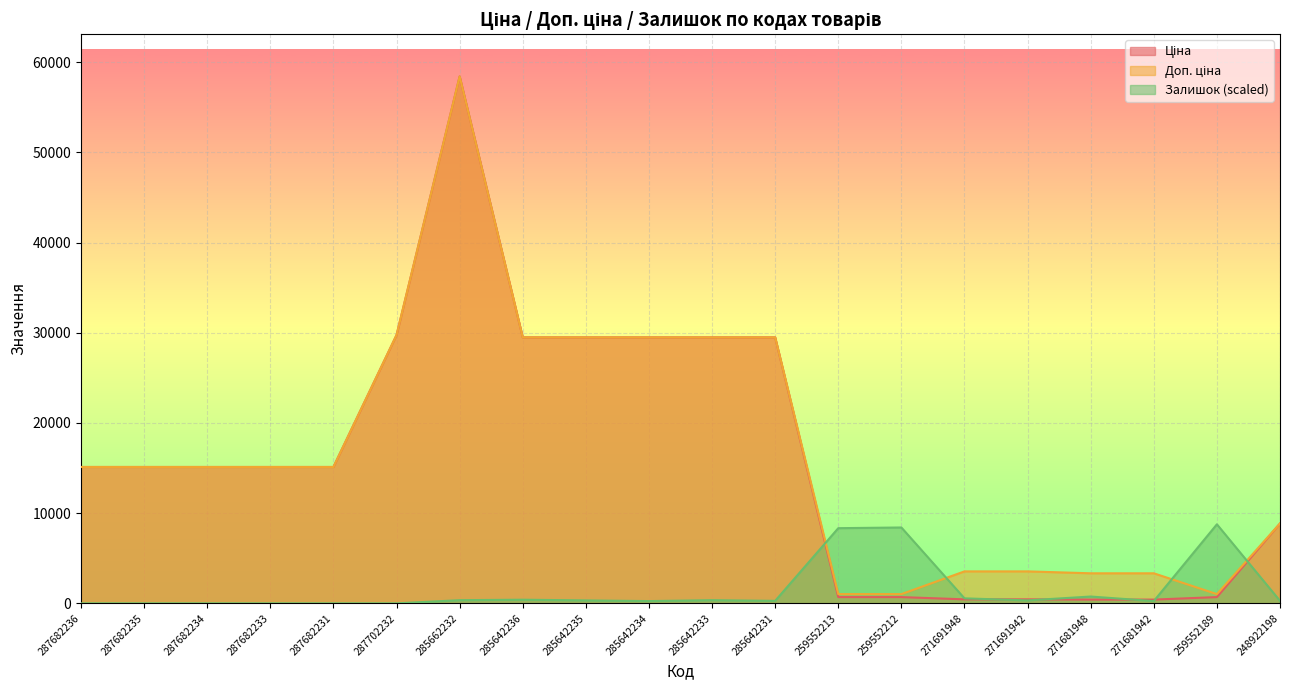

Reading right to left, extract all data points from this chart.

Ціна: 8856.7	693.7	416.6	416.6	443.1	443.1	693.7	693.7	29491.5	29491.5	29491.5	29491.5	29491.5	58426.5	29747.2	15120.0	15120.0	15120.0	15120.0	15120.0
Доп. ціна: 8856.7	1024.6	3332.5	3332.5	3545.0	3545.0	1024.6	1024.6	29491.5	29491.5	29491.5	29491.5	29491.5	58426.5	29747.2	15120.0	15120.0	15120.0	15120.0	15120.0
Залишок: 277.0	8764.0	251.8	755.5	327.4	554.0	8411.4	8335.9	277.0	352.6	251.8	327.4	402.9	352.6	0.0	0.0	0.0	0.0	0.0	0.0